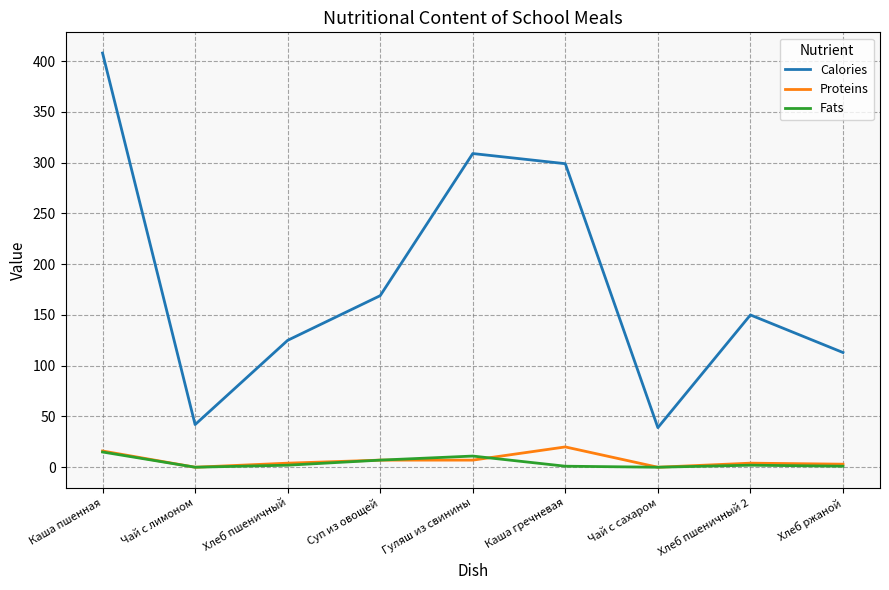

True or false: Calories has a value of 67 at Хлеб ржаной.

False